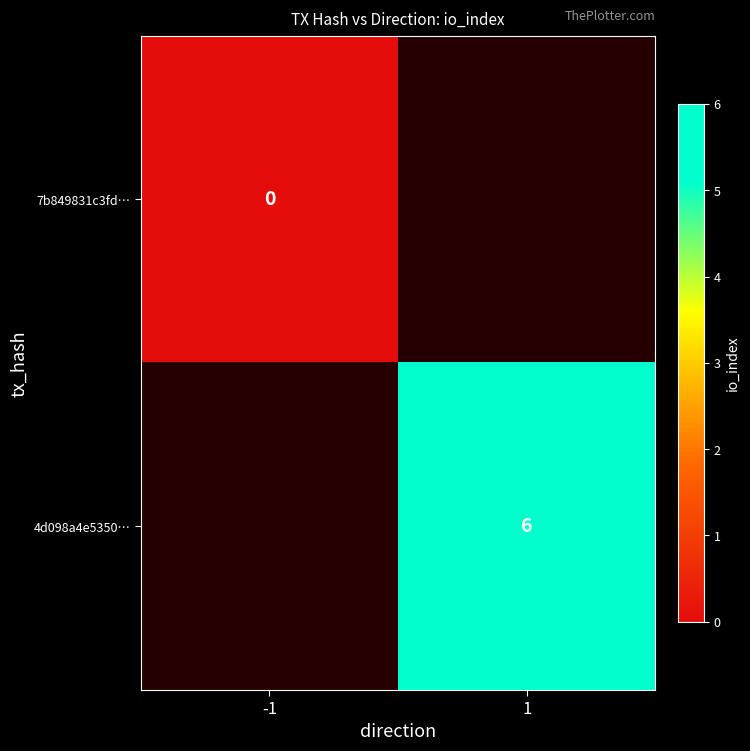

The 4d098a4e5350… series shows 9 at 1. True or false?

False